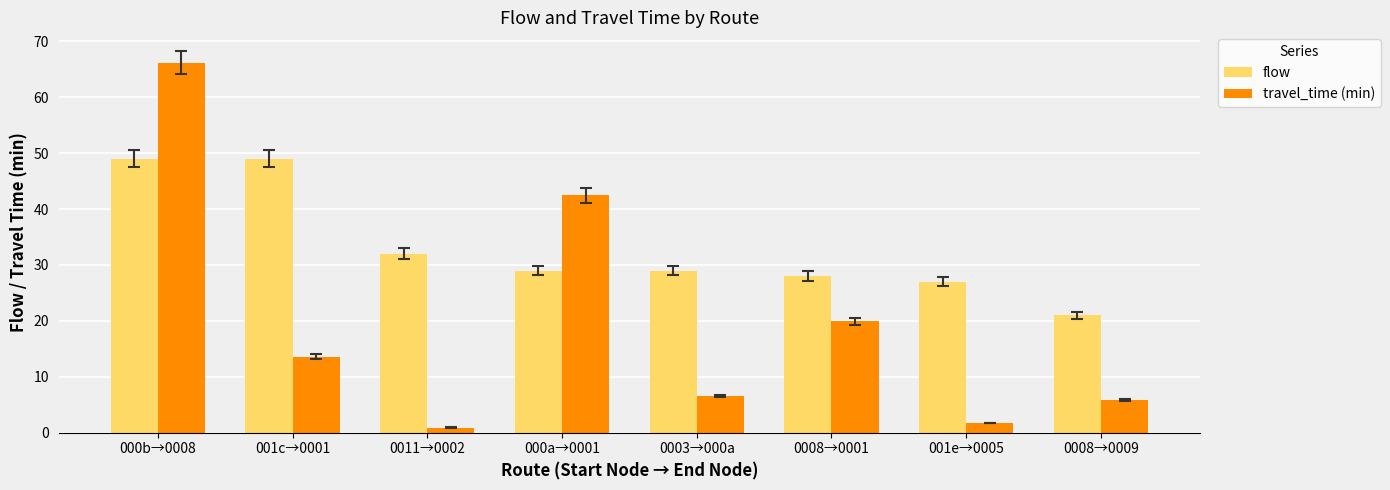

At which label is travel_time (min) closest to 33?

000a→0001